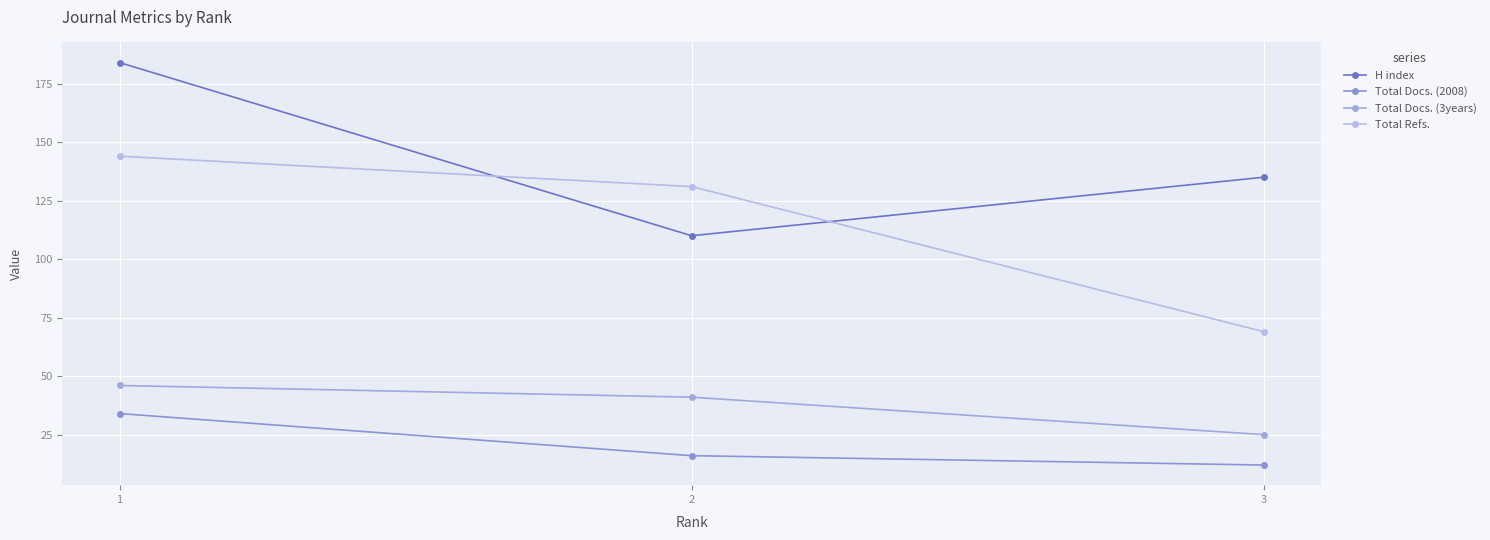

What is the difference between the highest and lowest values at 2?

115